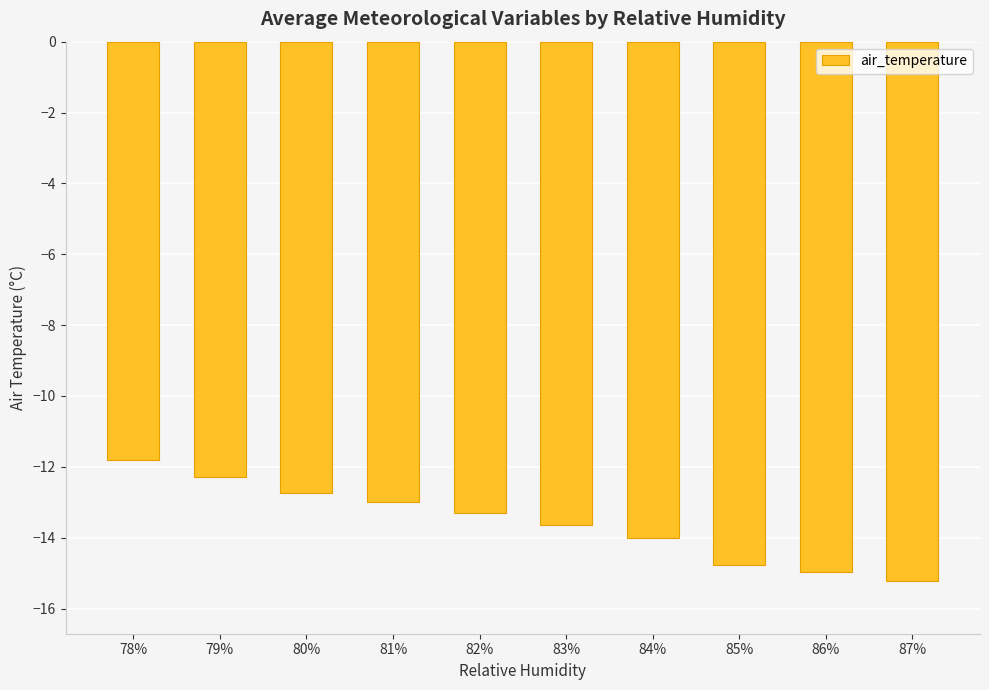

How many distinct data groups are displayed?

1